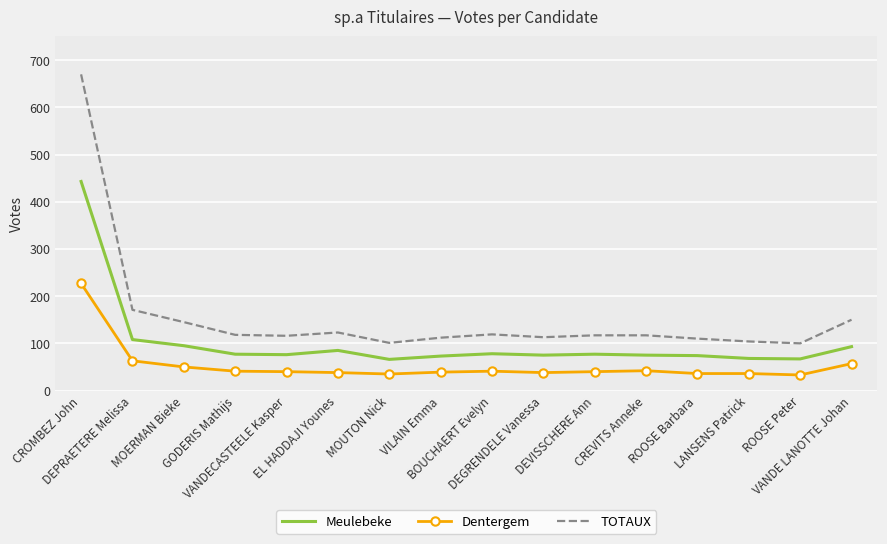

Which series has the largest range (max minus min)?

TOTAUX